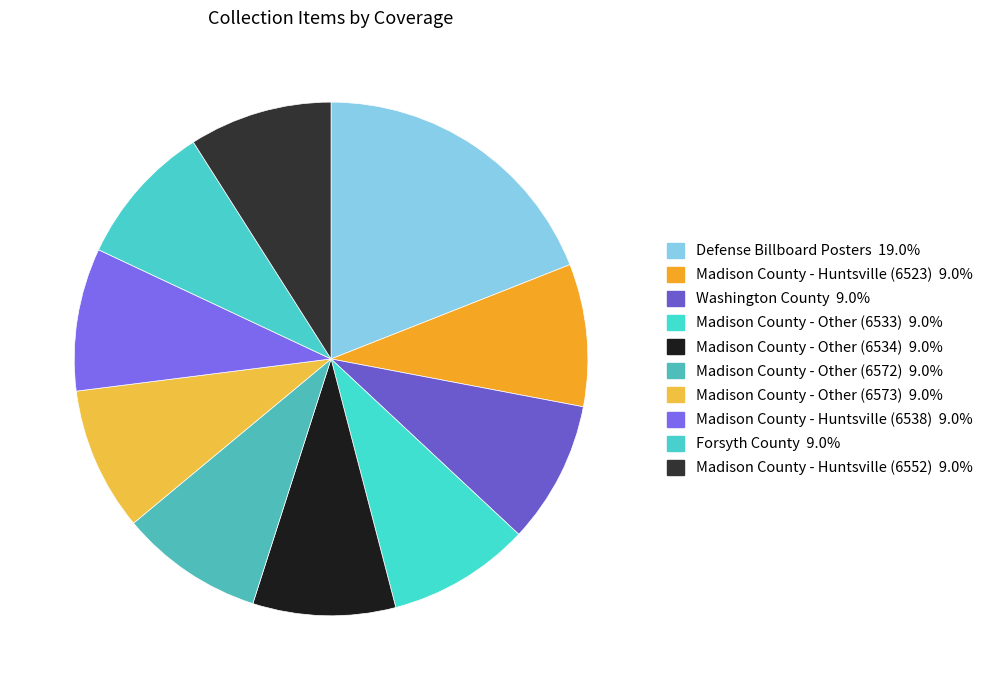

True or false: Madison County - Huntsville (6523) accounts for 1% of the total.

False